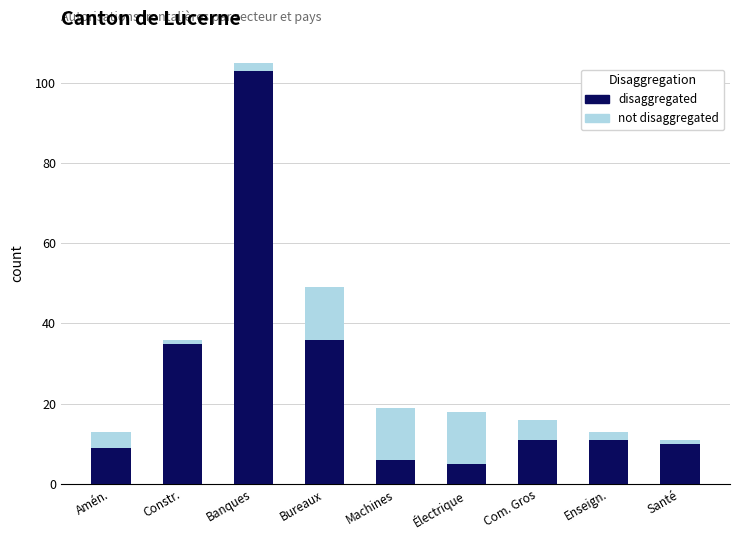

What is the maximum value for disaggregated?

103